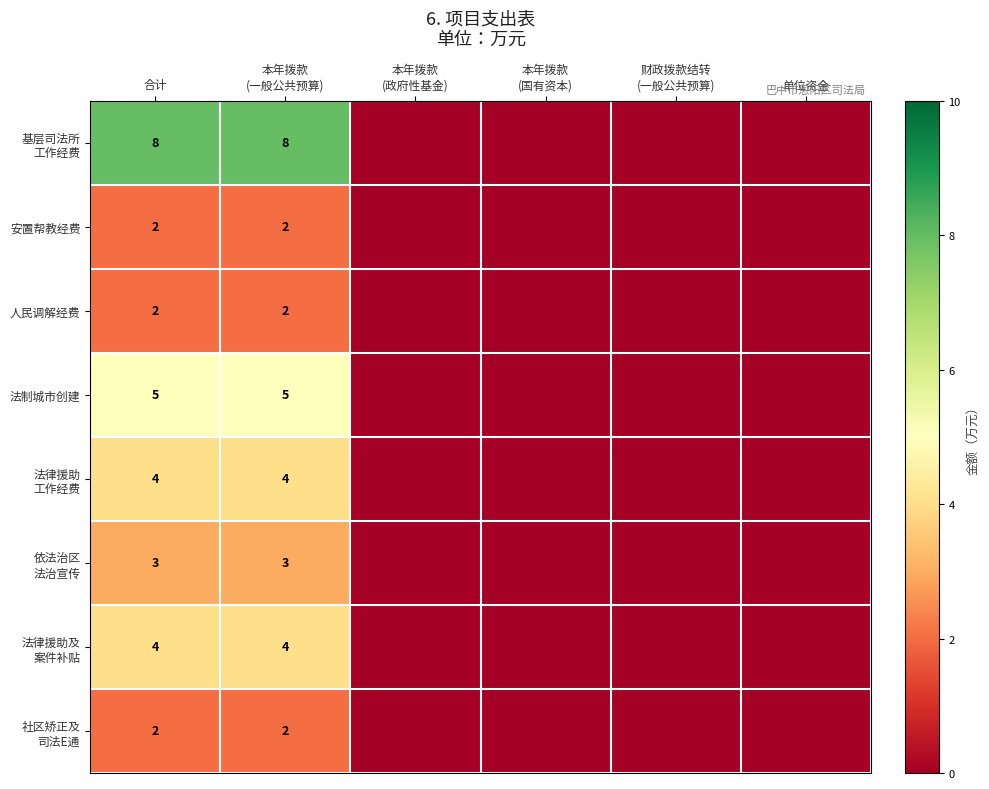

At how many categories does at least one series exceed 7?

2